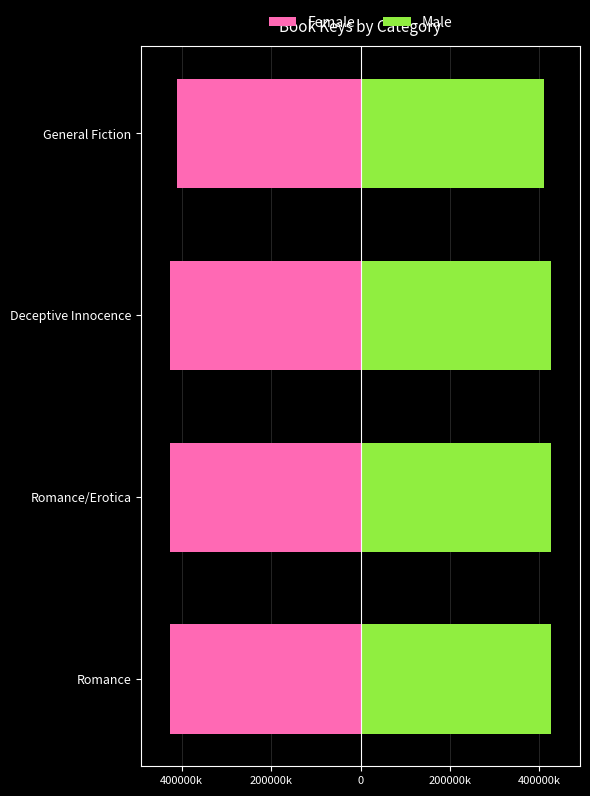

Which series has the widest spread of values?

Female